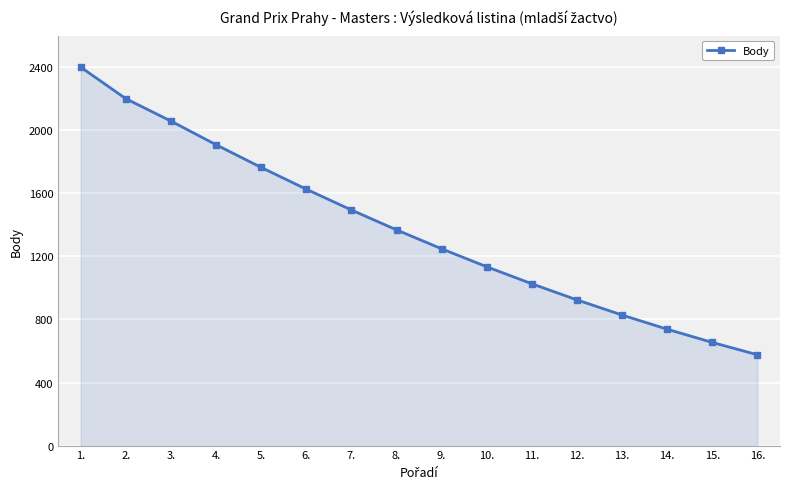

True or false: the data shows 2109 at 9..

False